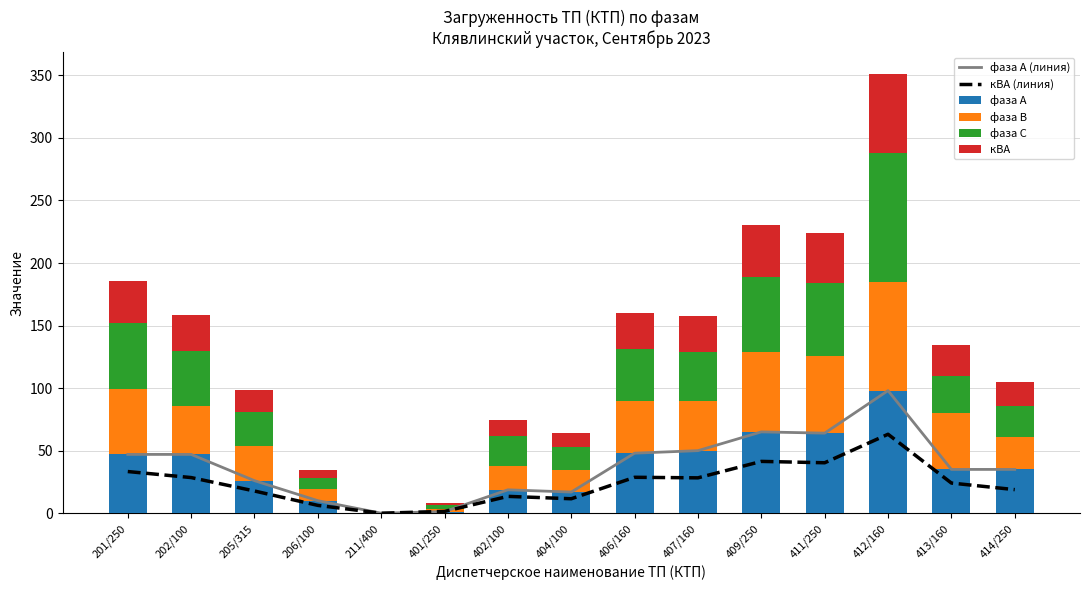

At 409/250, list the series in order from largest to smallest.

фаза А (линия), фаза А, фаза В, фаза С, кВА (линия), кВА